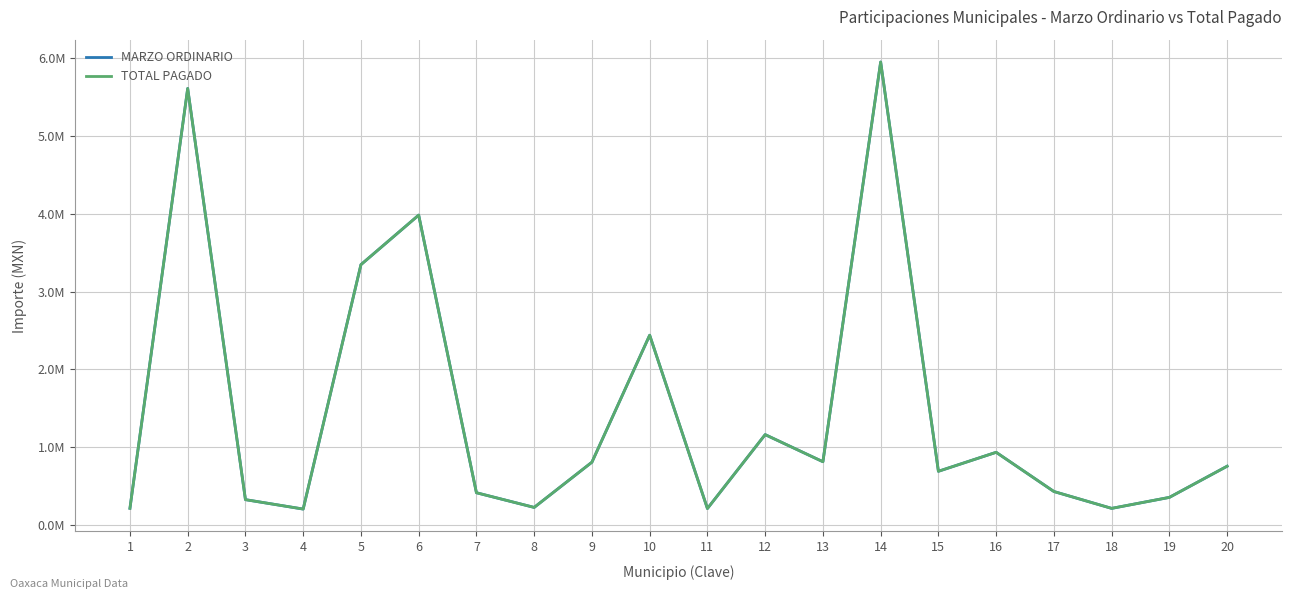

How many interior local valleys does the MARZO ORDINARIO series have?

6